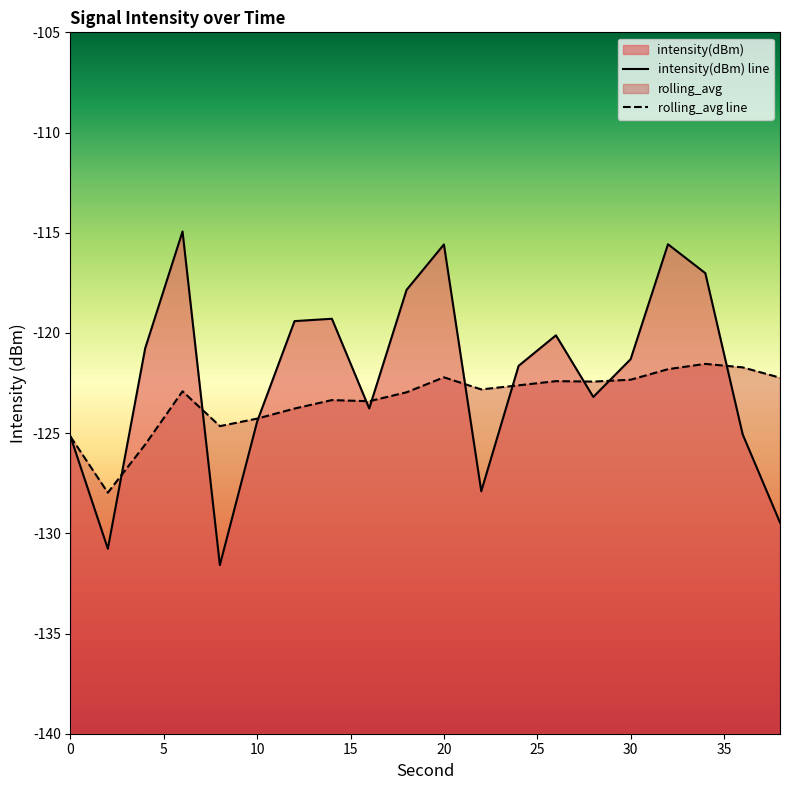

How many distinct data groups are displayed?

2